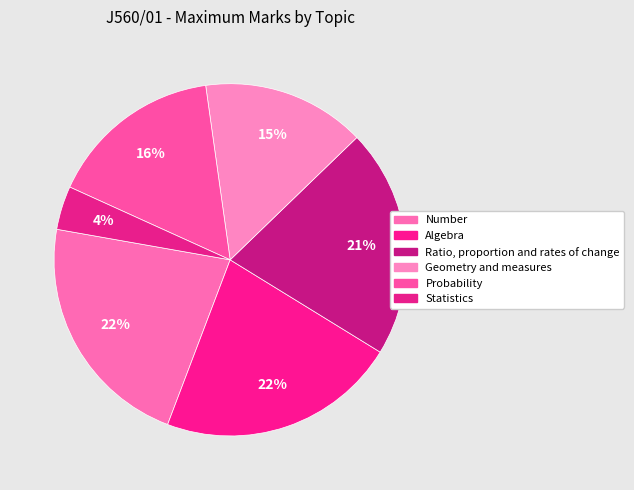

How many segments does this pie chart have?

6